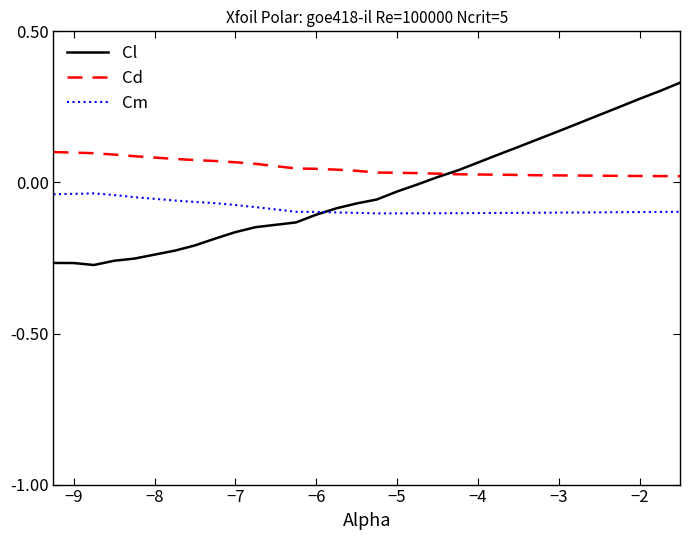

How many lines are shown in the chart?

3